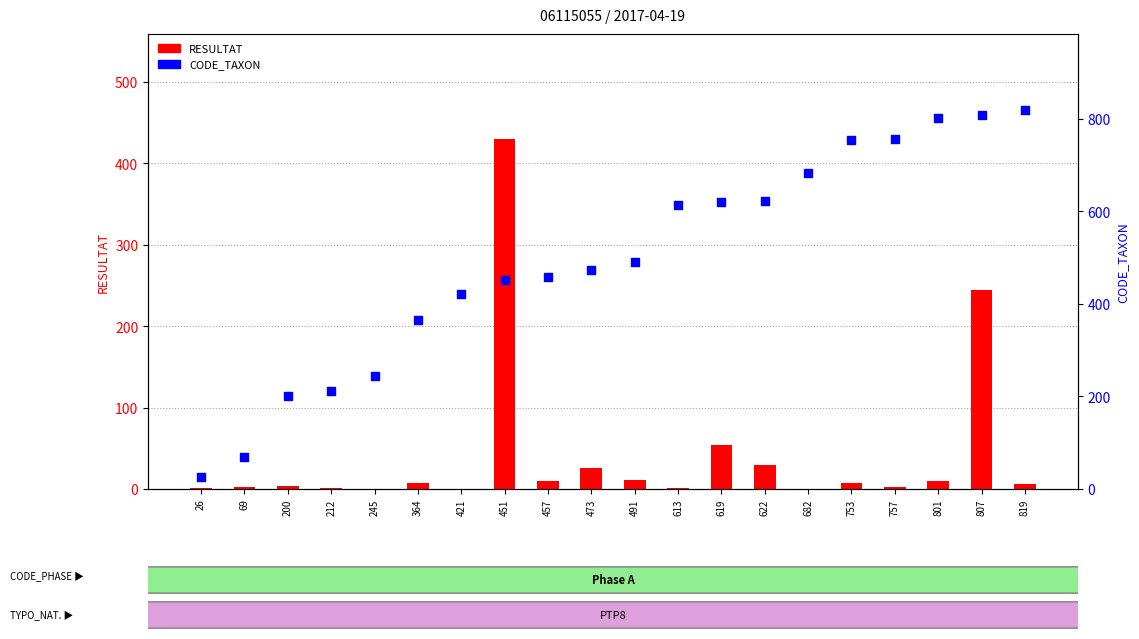

Which series reaches the minimum Y coordinate?

RESULTAT